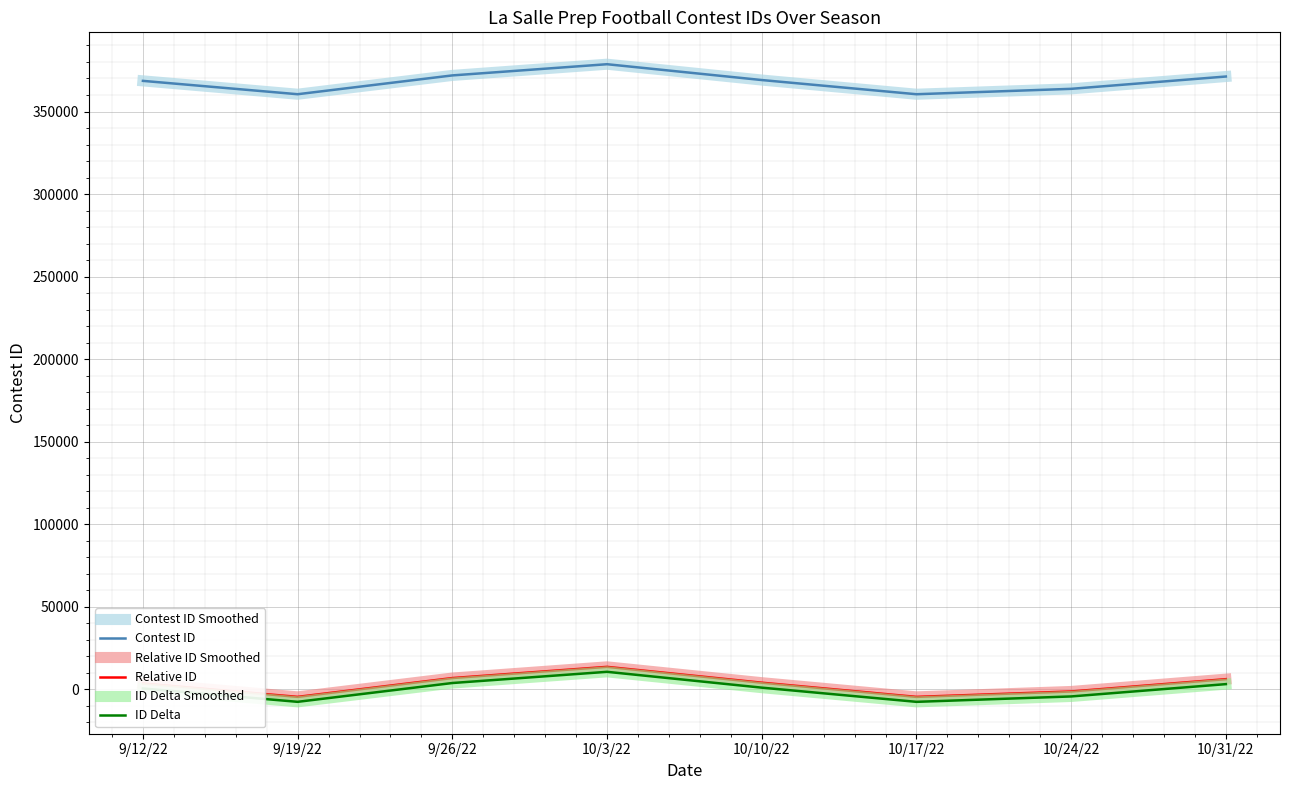

Does the chart display data point markers on the line(s)?

No